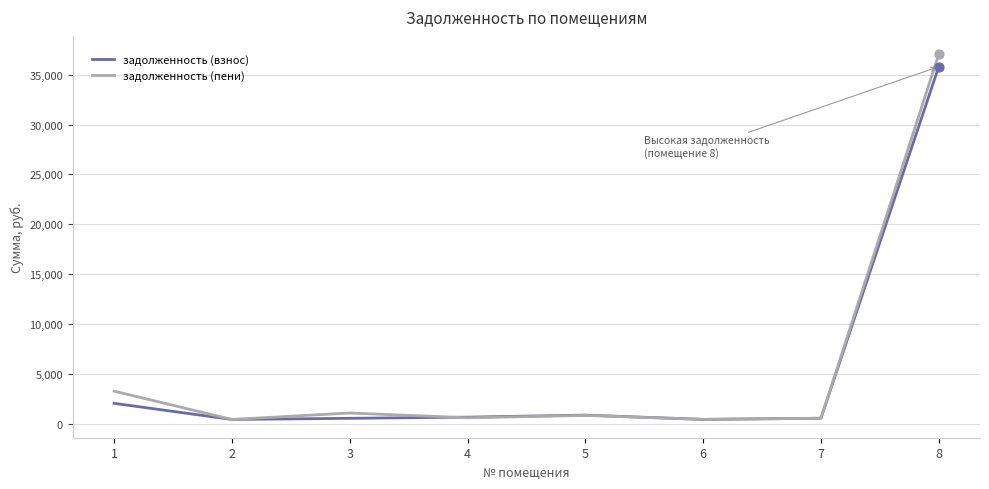

What is the total value across all series at 5?

1677.6